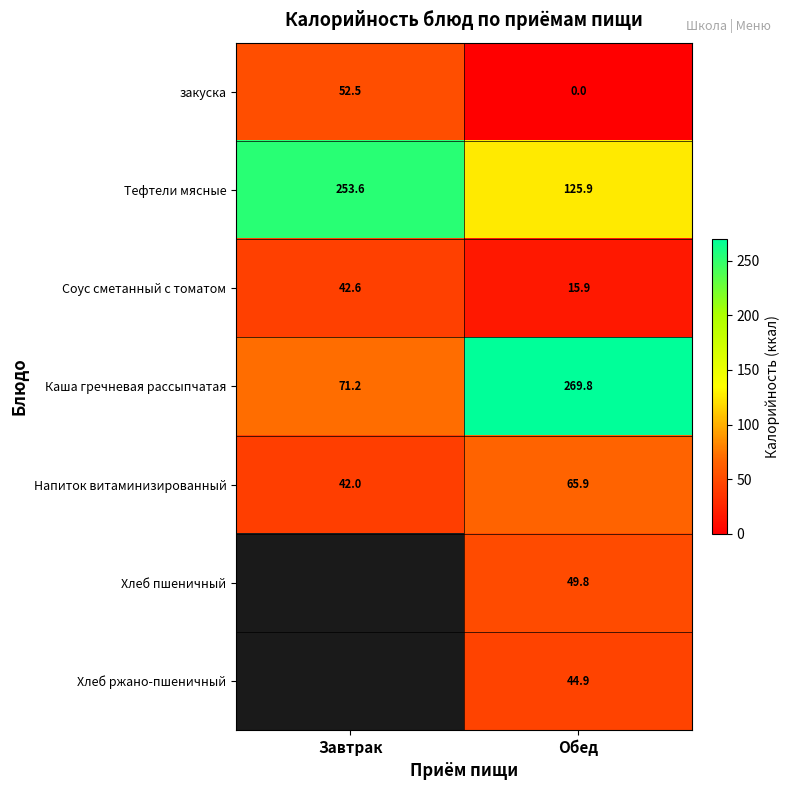

What is the difference between the закуска values at Обед and Завтрак?

52.5